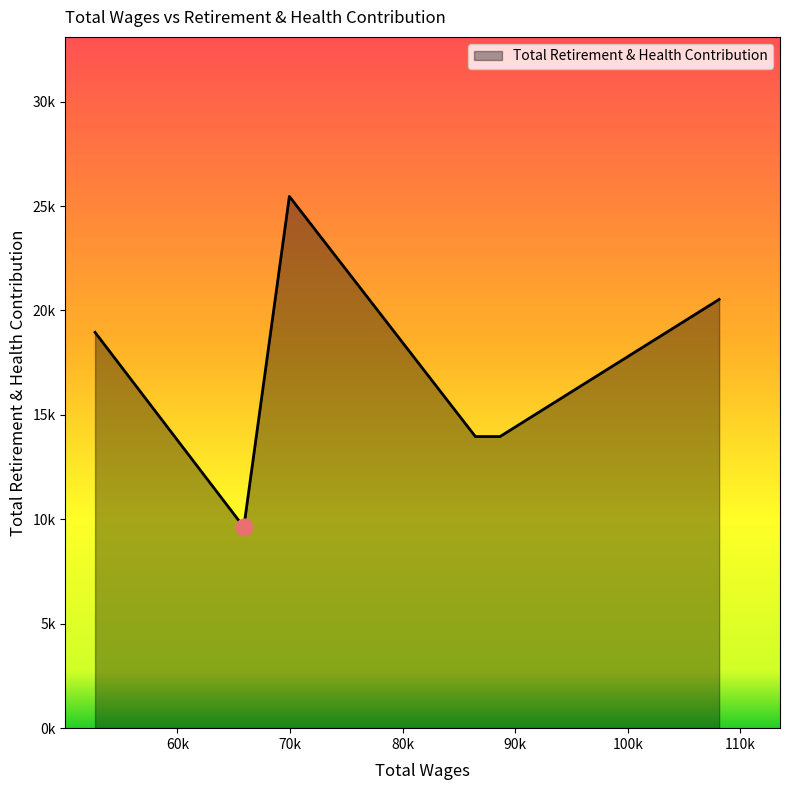

Does the chart display data point markers on the line(s)?

No